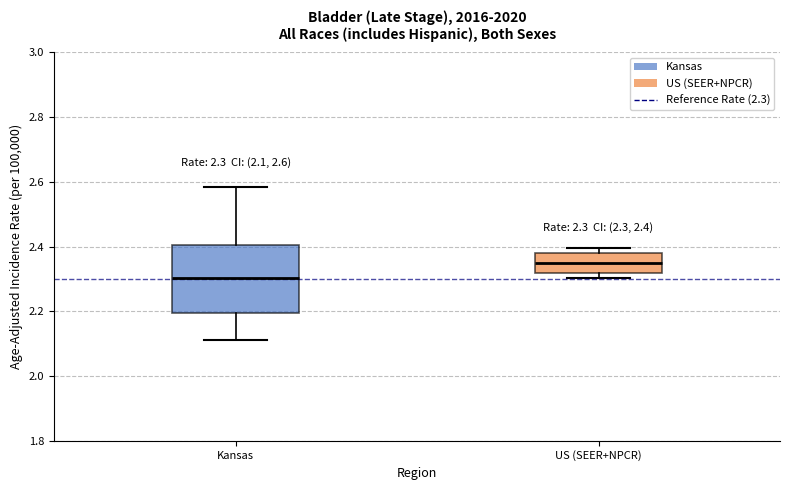

Comparing the boxes themselves (not the whiskers), which one is the tallest?

Kansas